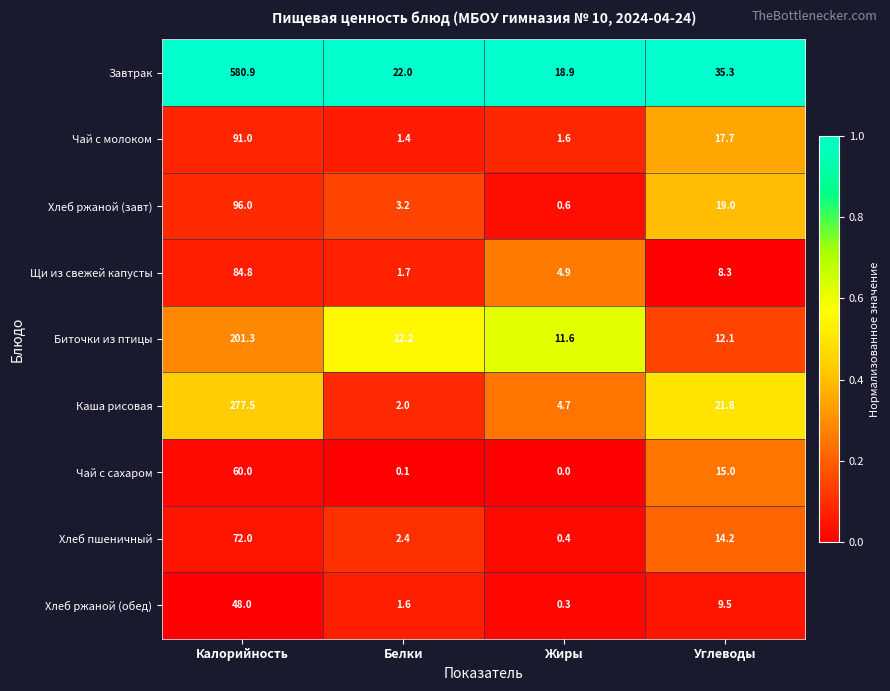

Which series has the largest total across all categories?

Завтрак